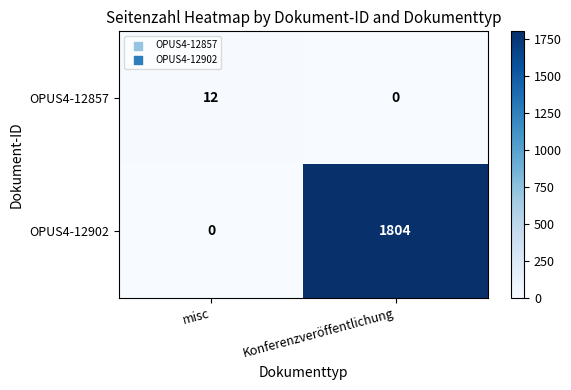

Which series changed the most between misc and Konferenzveröffentlichung?

OPUS4-12902